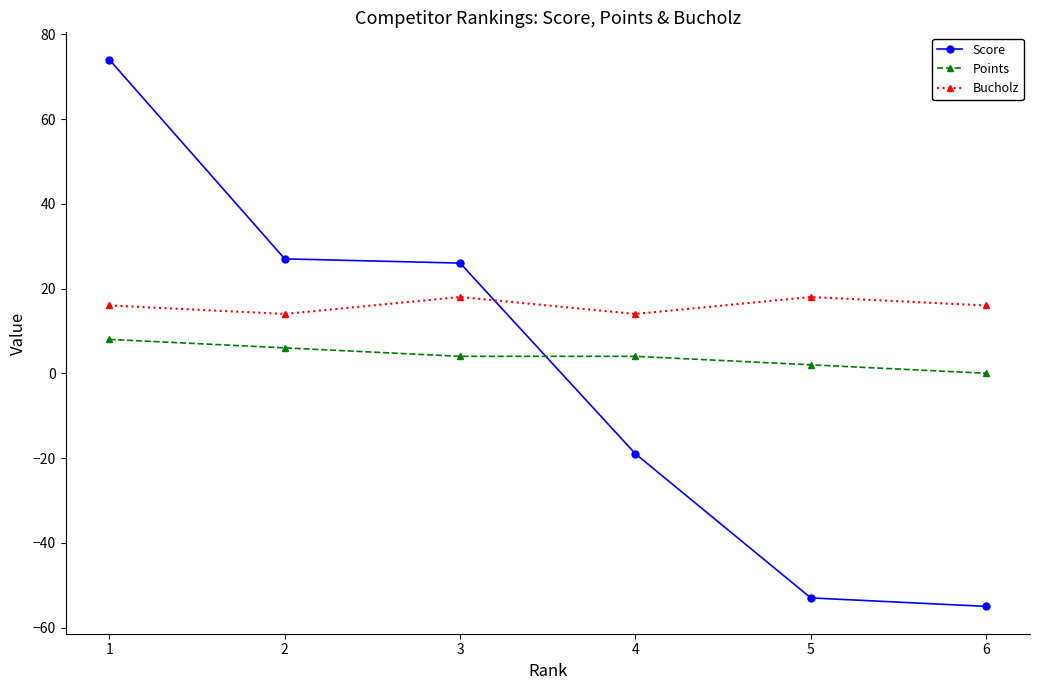

Reading left to right, extract all data points from this chart.

Score: 1=74	2=27	3=26	4=-19	5=-53	6=-55
Points: 1=8	2=6	3=4	4=4	5=2	6=0
Bucholz: 1=16	2=14	3=18	4=14	5=18	6=16